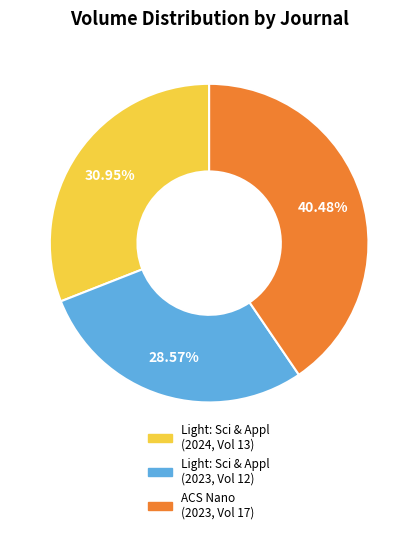

Does any single category account for the majority?

No